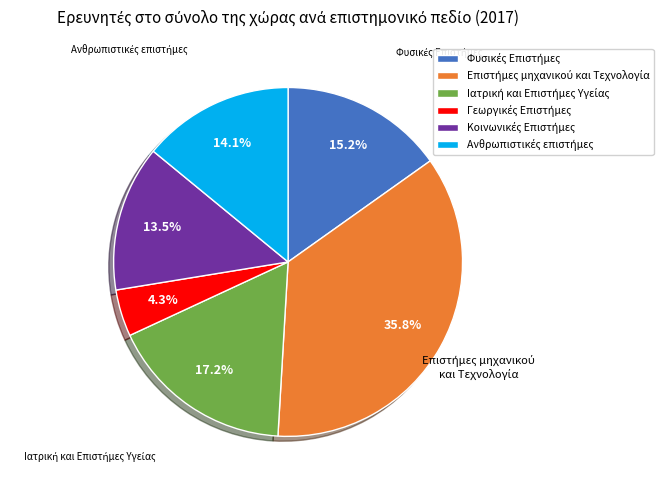

Is there a majority slice in this chart?

No